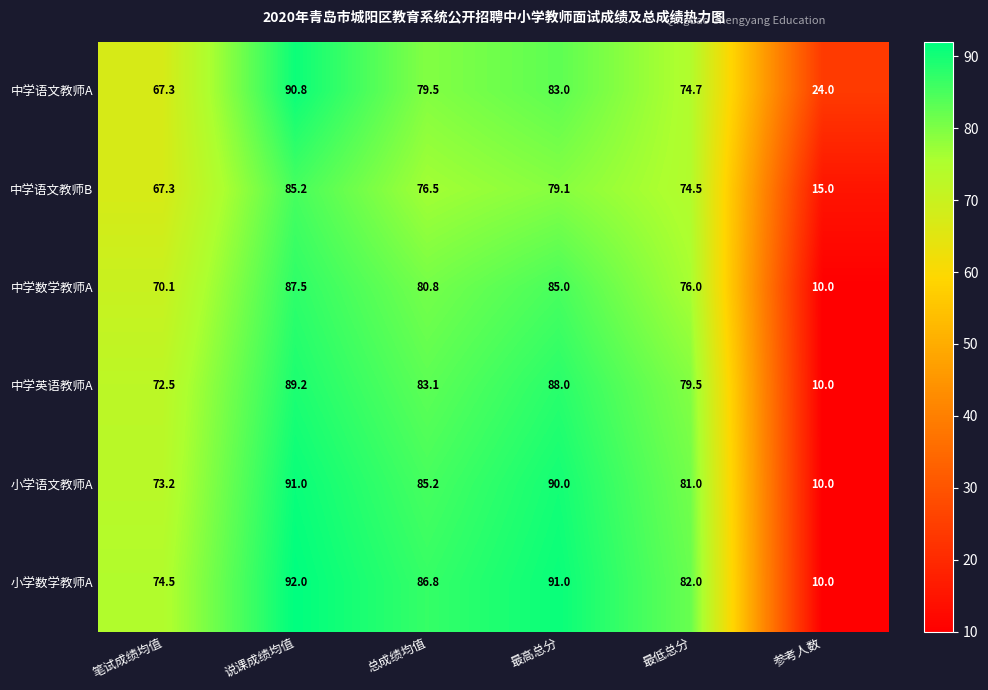

True or false: 小学数学教师A has a value of 35.8 at 最低总分.

False